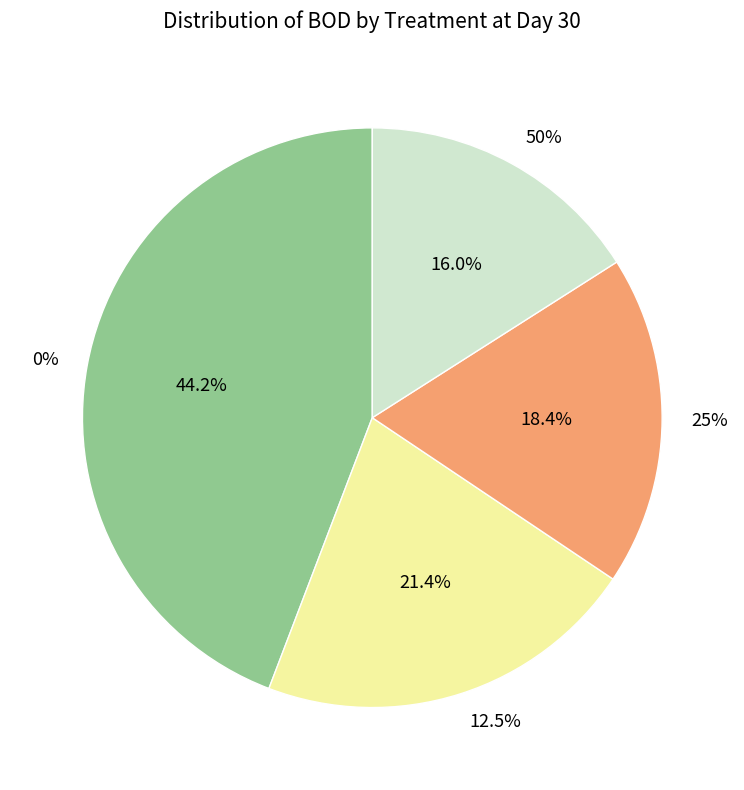

Is it true that 0% is 56% of the pie?

False